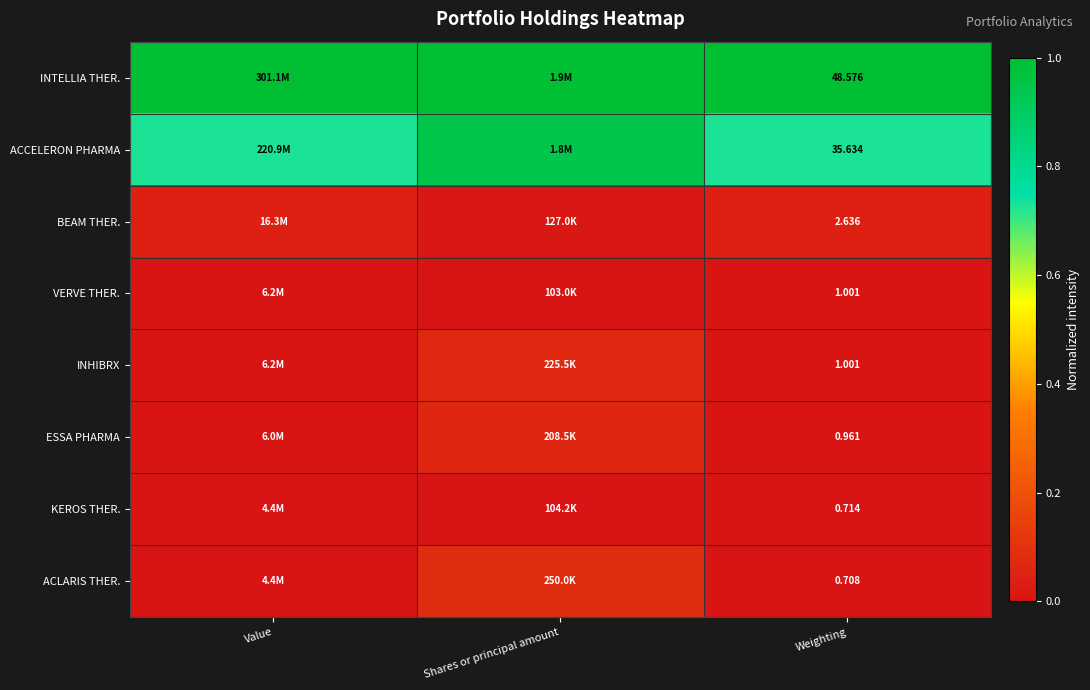

Is the value of ACCELERON PHARMA at Weighting greater than the value of KEROS THER. at Weighting?

Yes